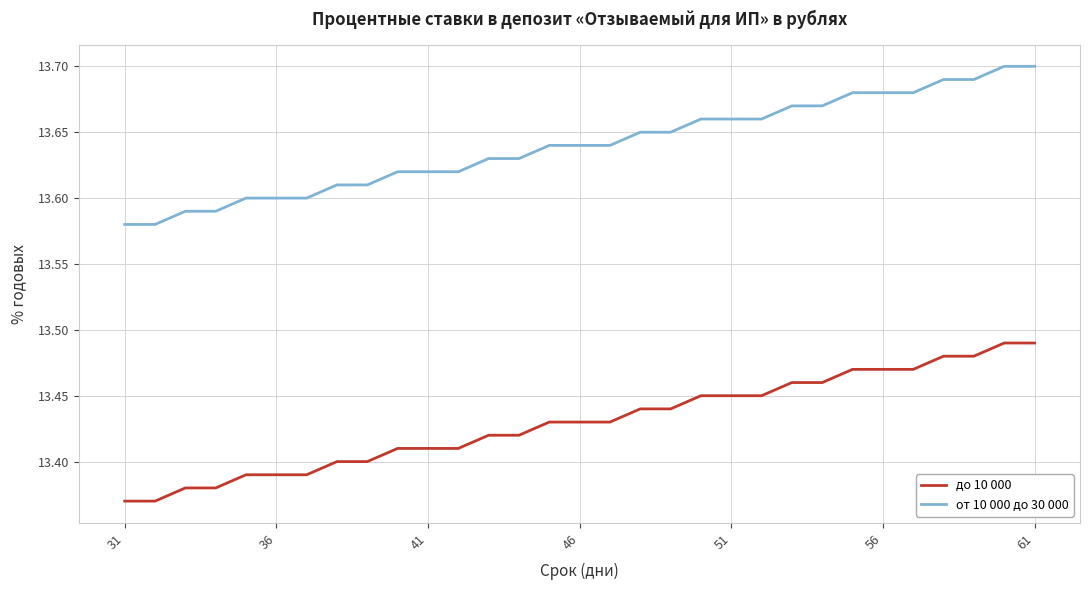

True or false: от 10 000 до 30 000 and до 10 000 cross at least once.

False